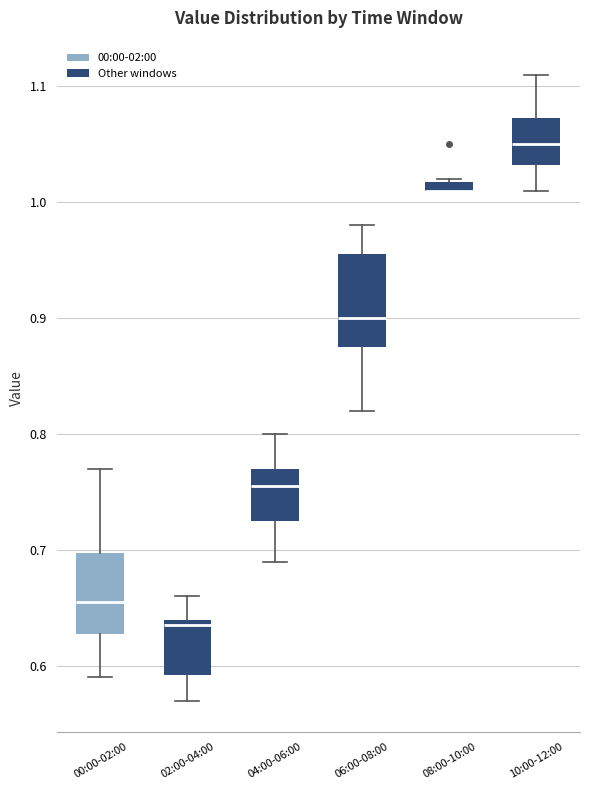

Where is the upper edge of the box for 08:00-10:00 on the y-axis? The values are not printed on the chart, so give them approximately, as read against the axis.

1.02